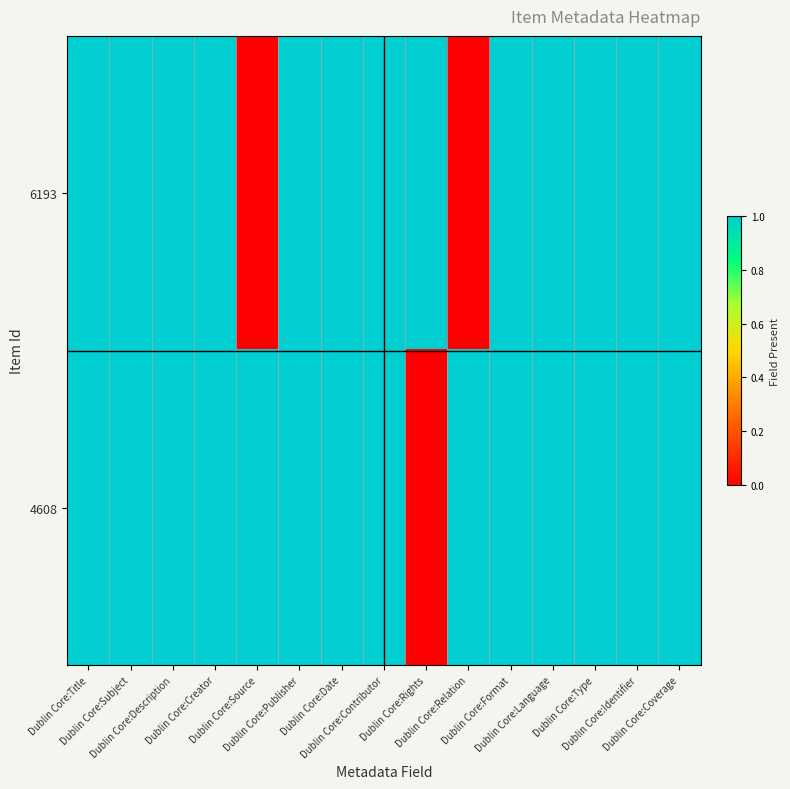

List the series in order of their overall mean, lowest first.

6193, 4608